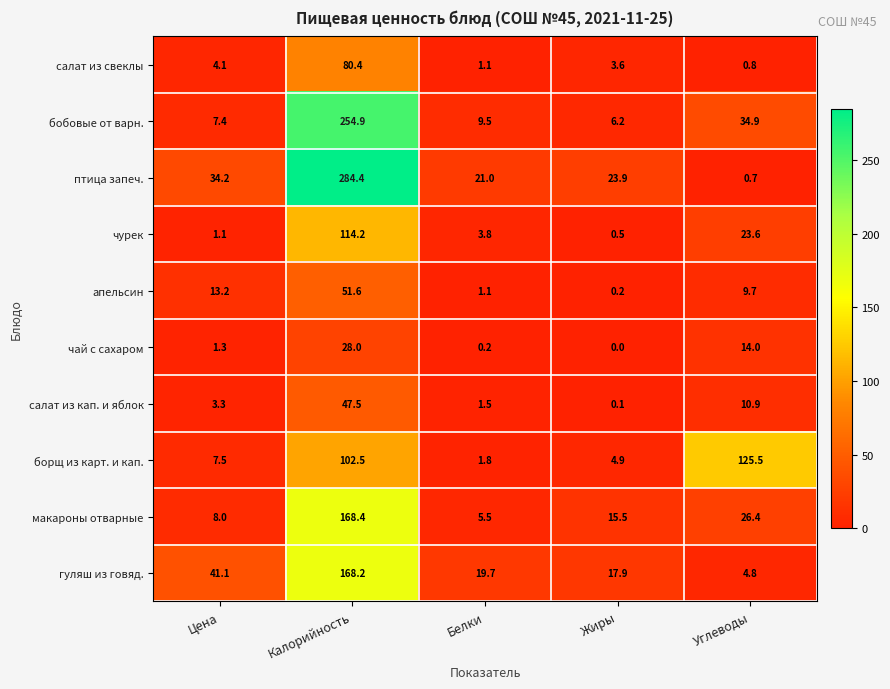

At which label is чай с сахаром closest to 14?

Углеводы